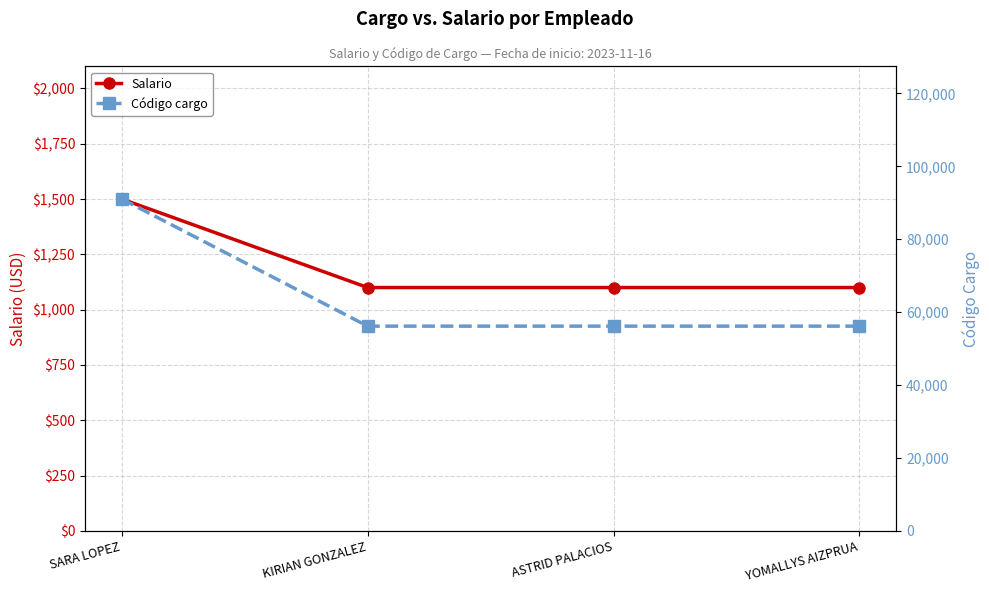

Rank the series by their maximum value, from highest to lowest.

Código cargo, Salario